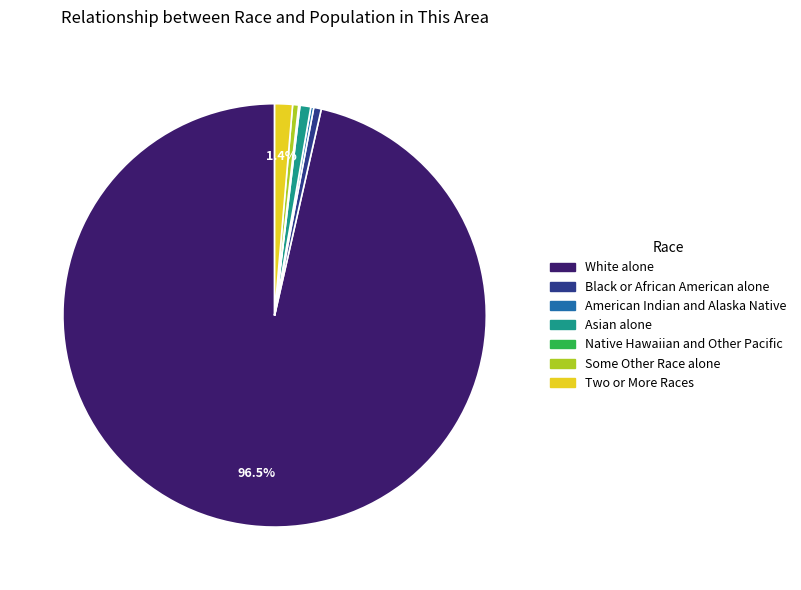

To the nearest percent, what percentage of the pie is Asian alone?

1%